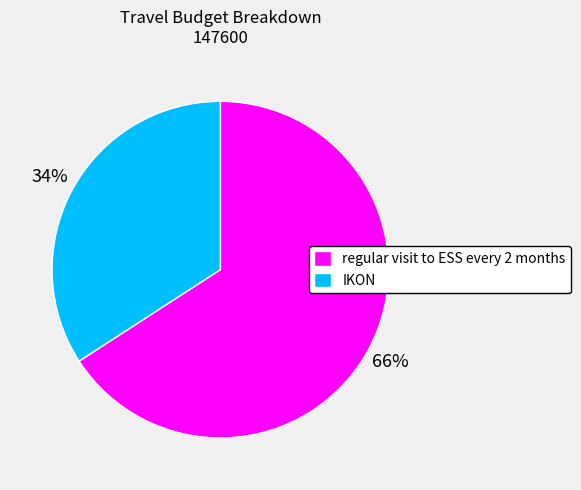

Between IKON and regular visit to ESS every 2 months, which is larger?

regular visit to ESS every 2 months